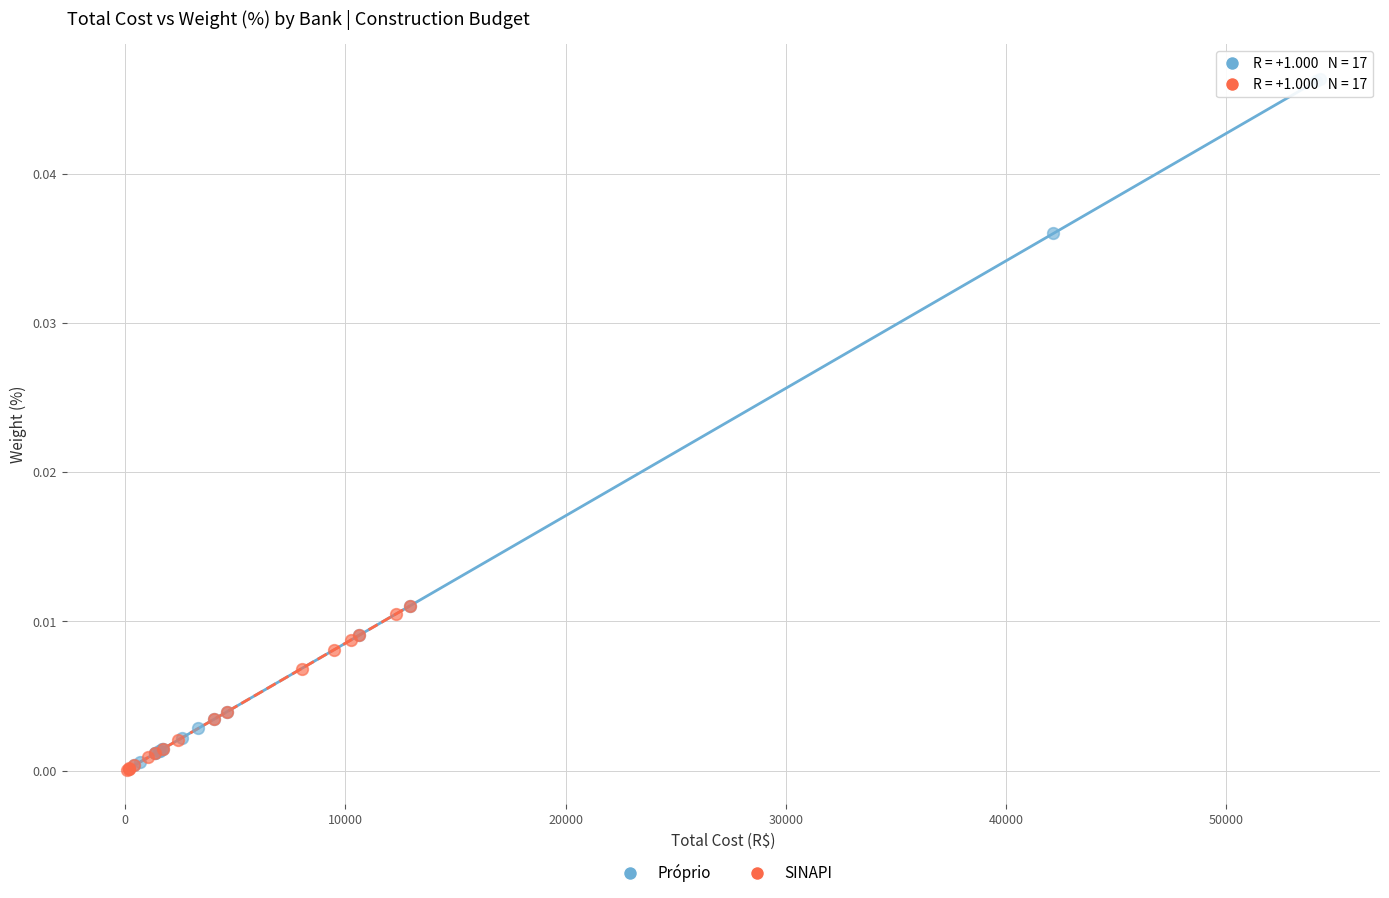

Which series contains the highest Y value?

Próprio